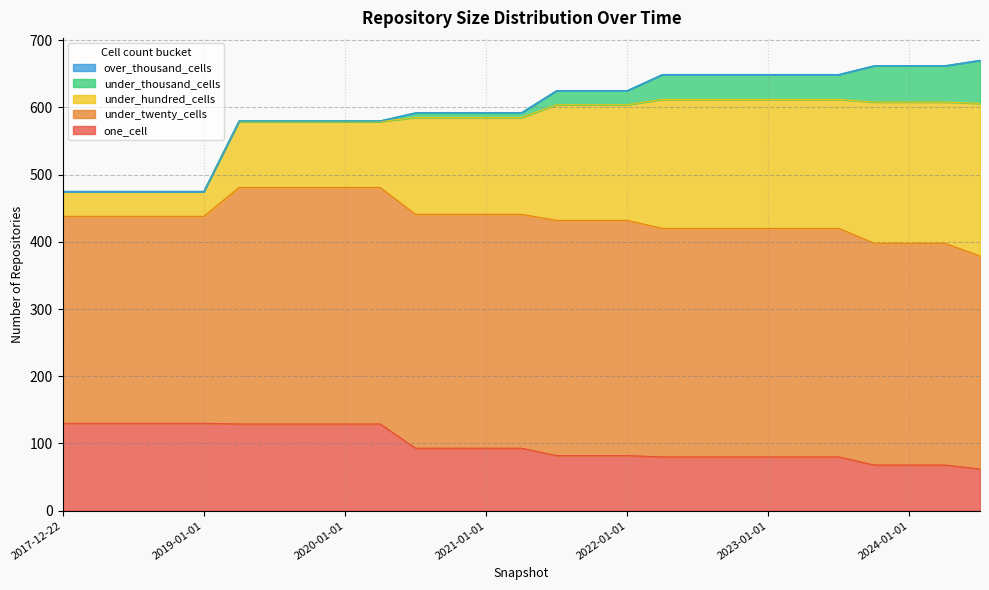

Which series has the largest total across all categories?

under_twenty_cells